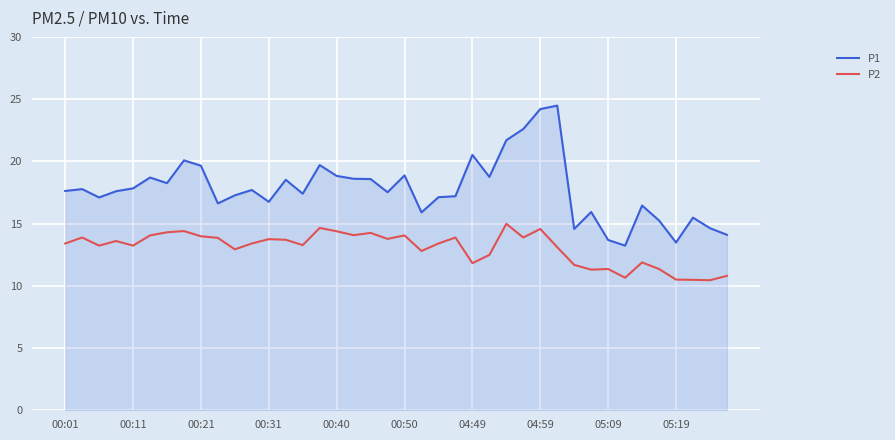

What is the greatest value displayed?

24.5